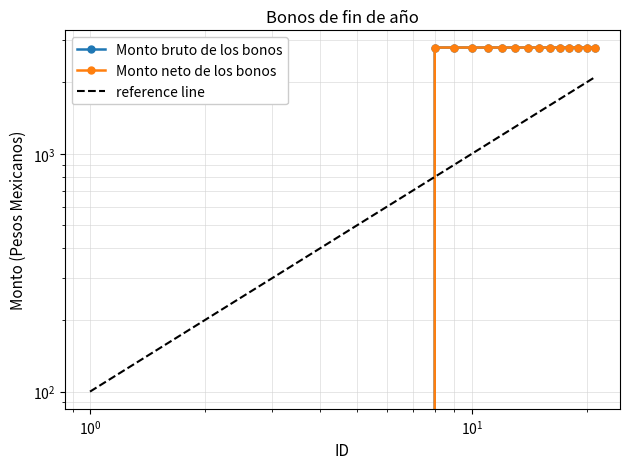

How many values in Monto neto de los bonos are above zero?

14